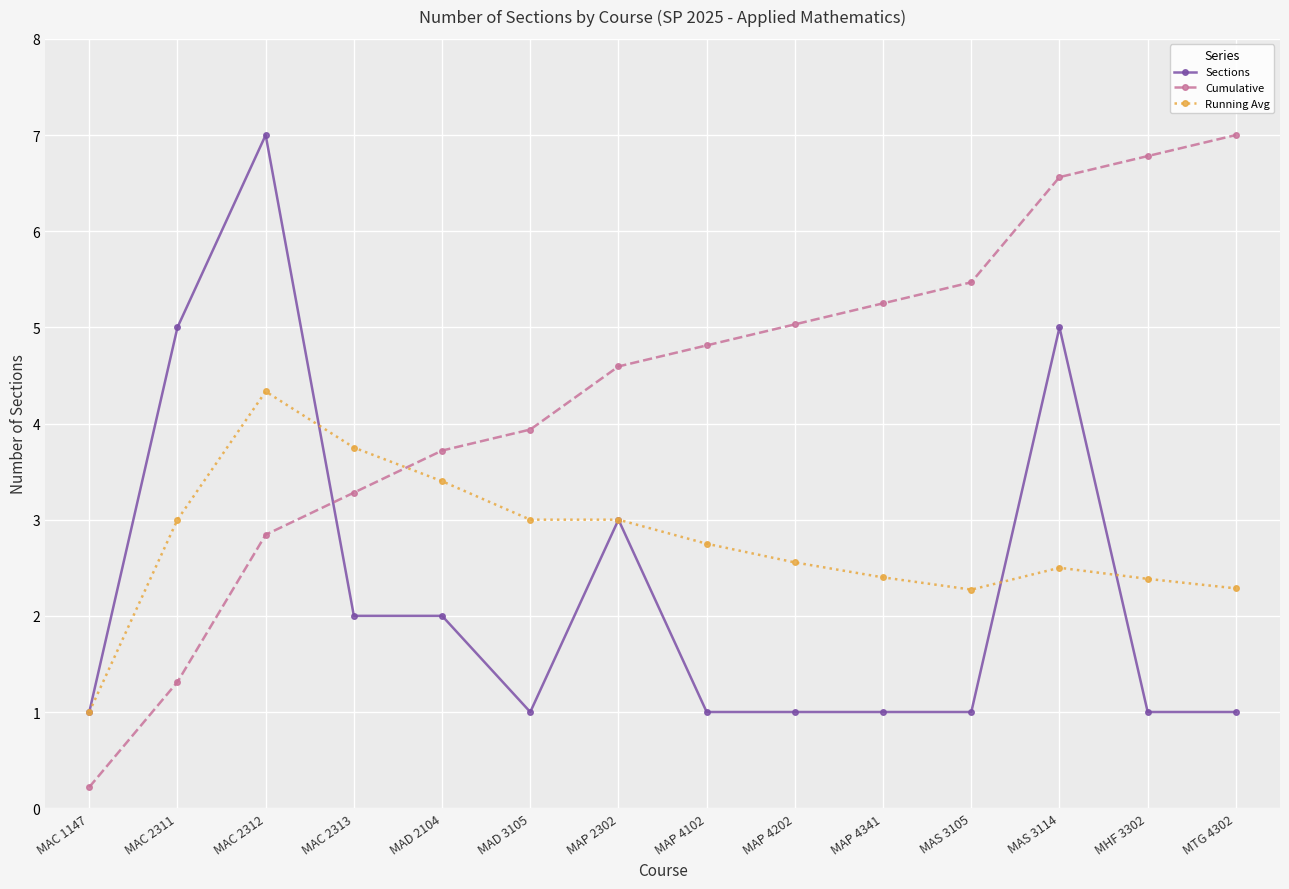

At MHF 3302, list the series in order from smallest to largest.

Sections, Running Avg, Cumulative